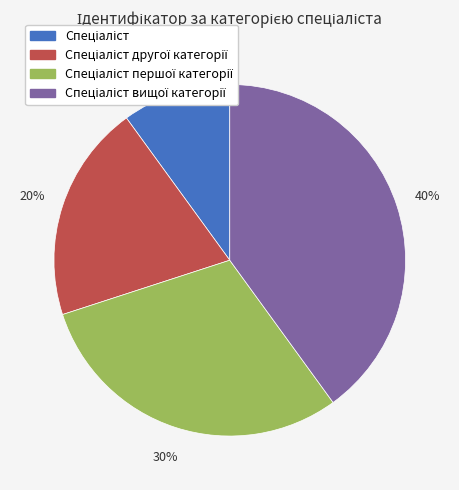

To the nearest percent, what is the difference between the largest and smallest slice percentages?

30%